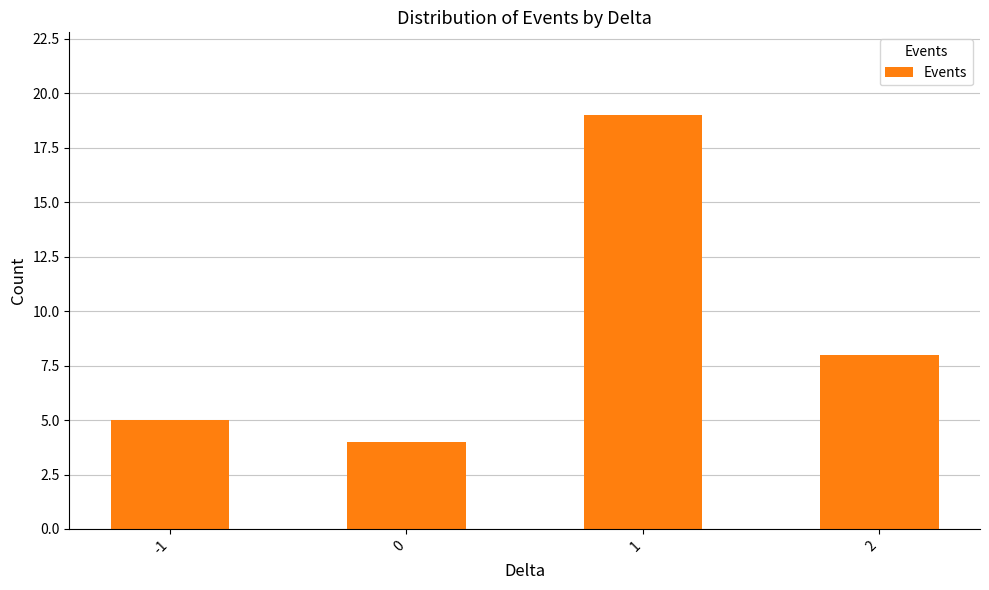

List the labels in order of value, smallest first.

0, -1, 2, 1